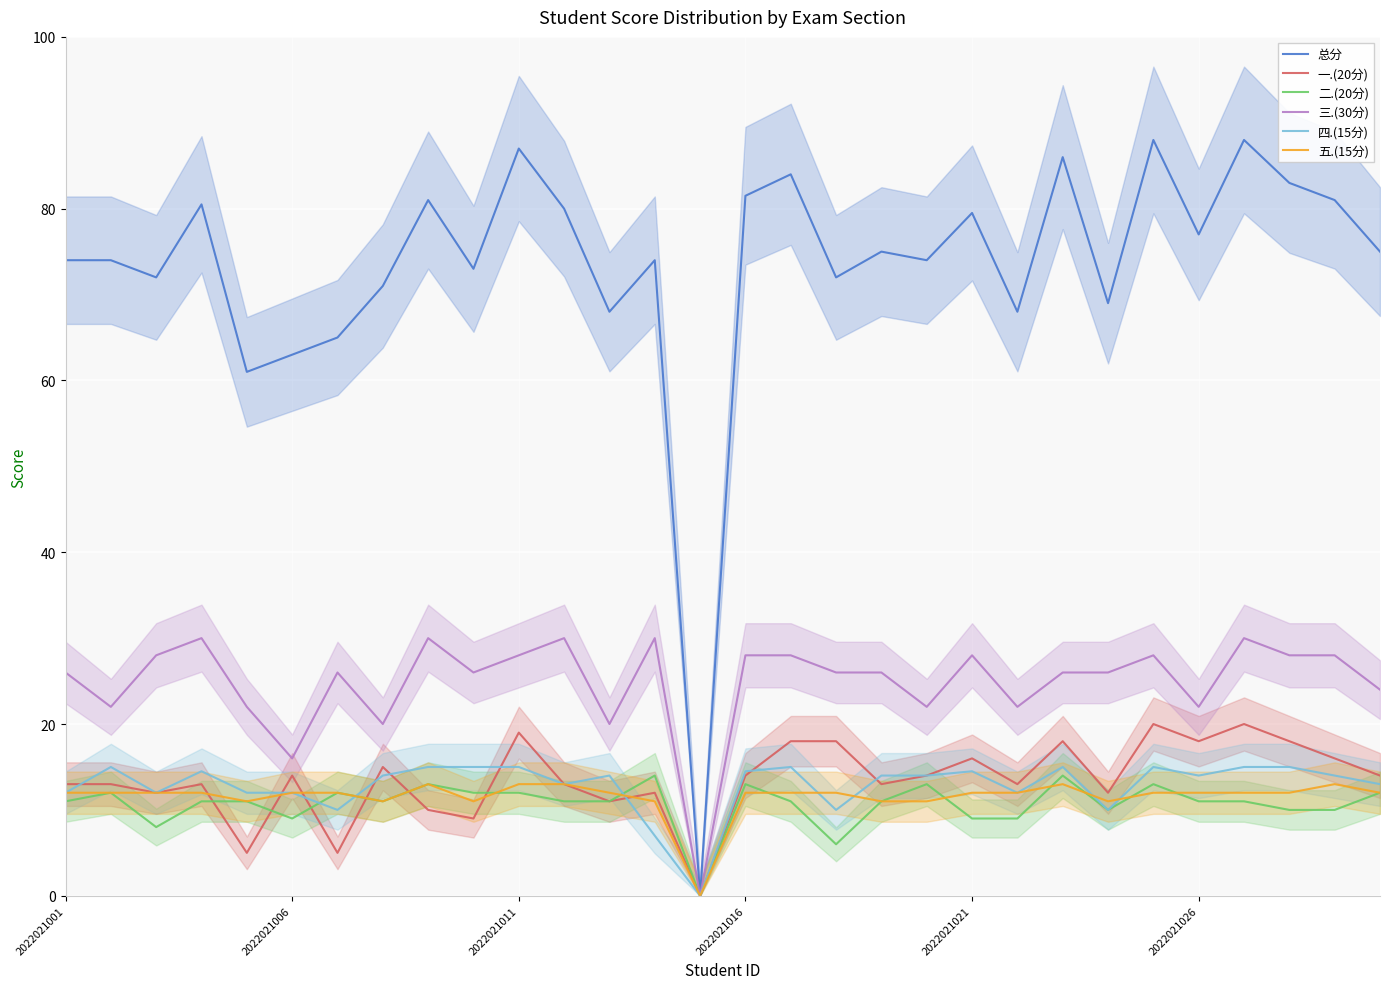

Where is 四.(15分) nearest to the value 7?

13